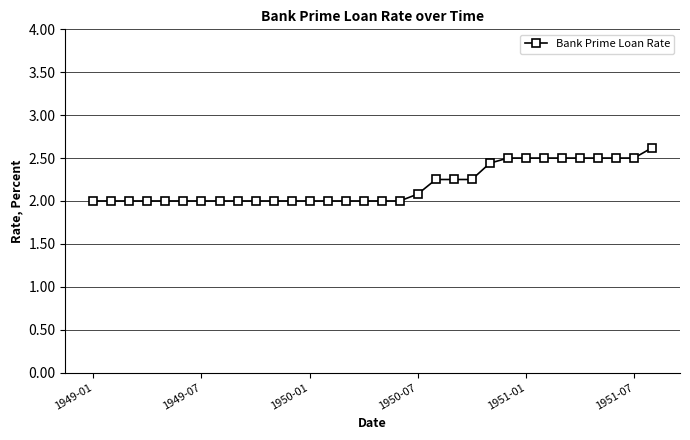

What is the value of the 31st point from the left?

2.5